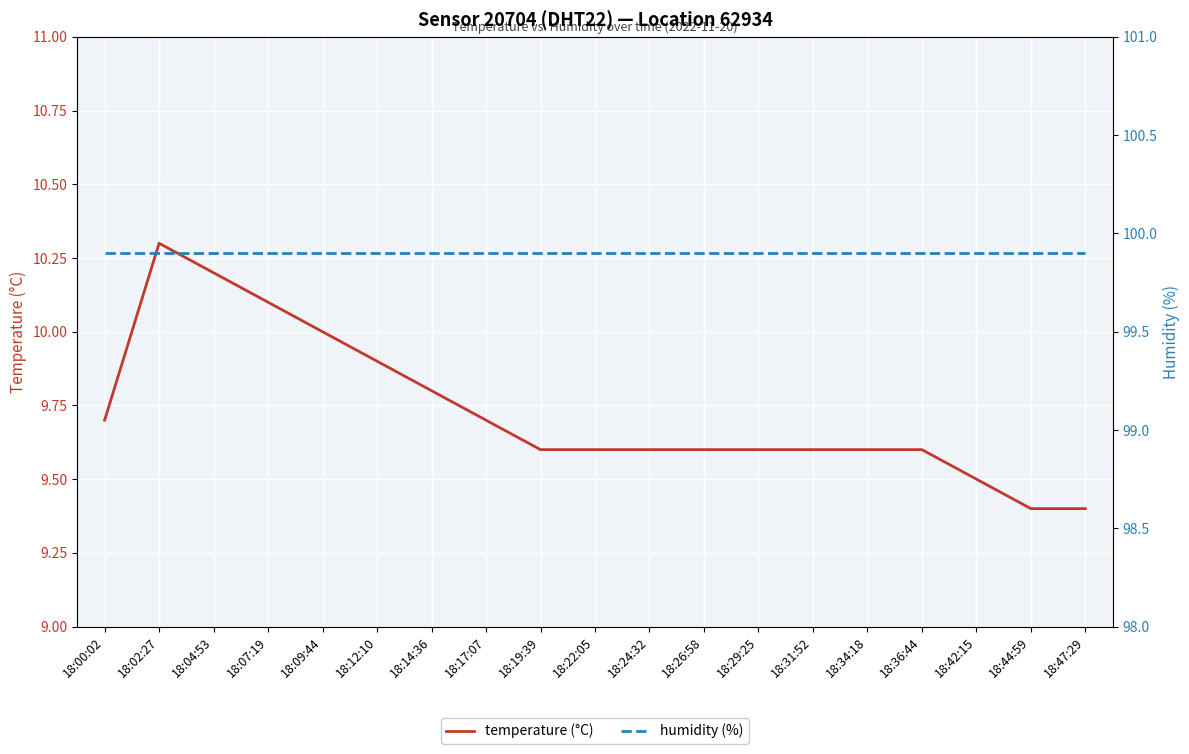

What are all the series names shown in the legend?

temperature (°C), humidity (%)